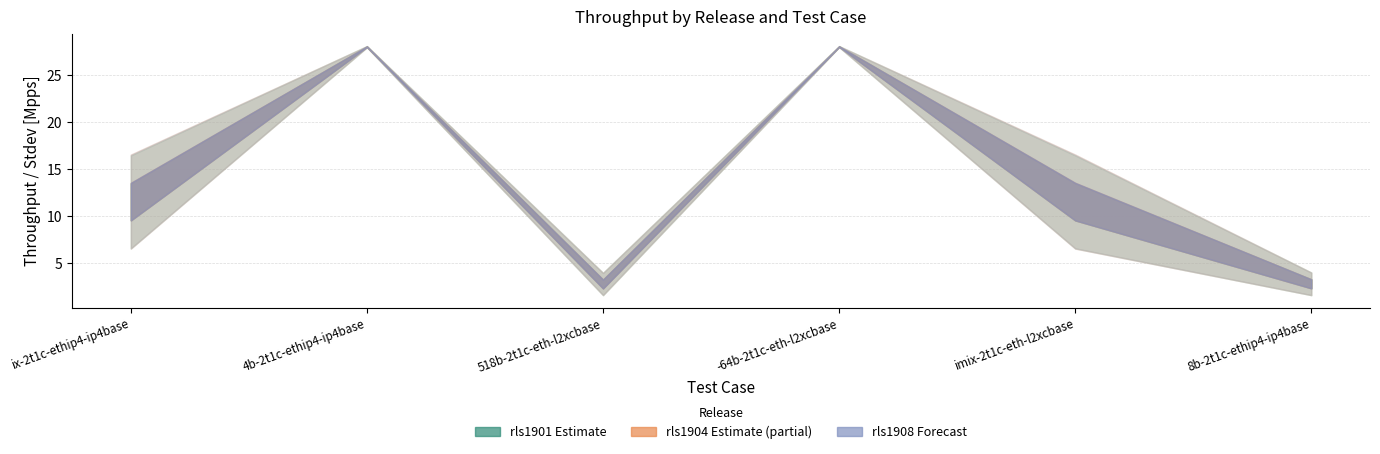

The rls1908 Thput [Mpps] series shows 11.5 at 10ge2p1x710-imix-2t1c-eth-l2xcbase. True or false?

True